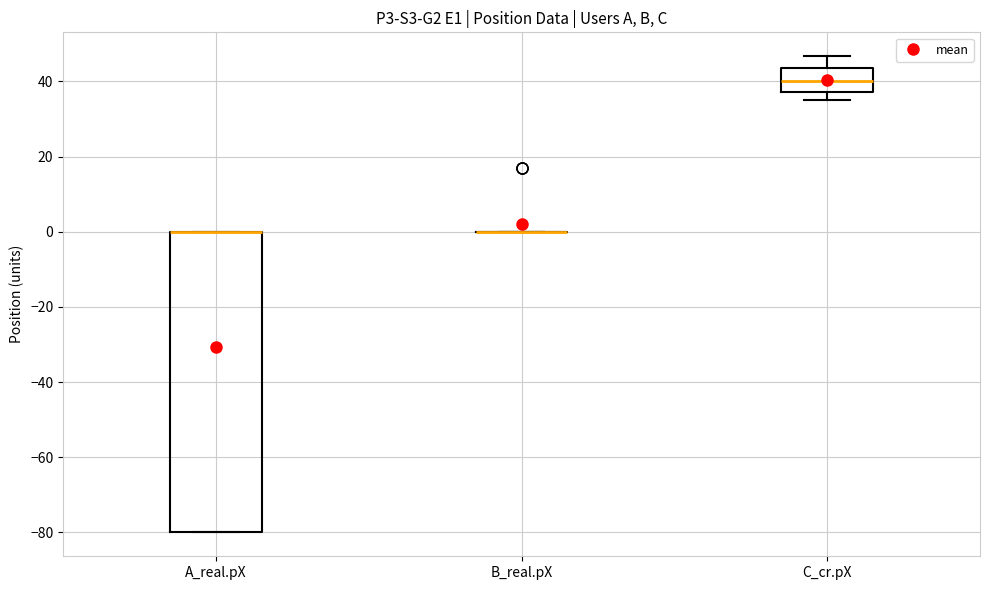

Reading left to right, transcribe this box plot: for each box, give where its median line is, the range the box spans, and where its two whiskers end, as read against the y-axis. The values are not printed on the chart, so give them approximately, as read against the axis.

A_real.pX: median 0 (drawn on the box's upper edge), box -80 to 0, whiskers -80 to 0
B_real.pX: box collapsed to a line at 0, whiskers 0 to 0
C_cr.pX: median 40, box 38 to 44, whiskers 34 to 46